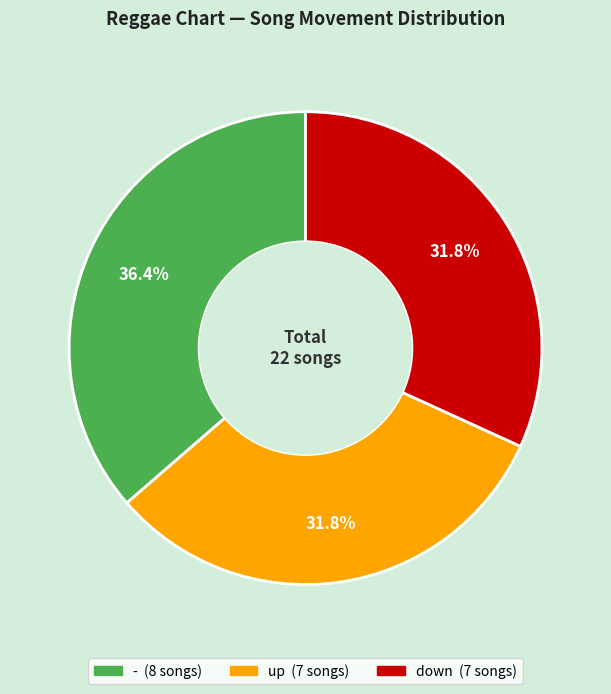

Which slice is the largest?

-